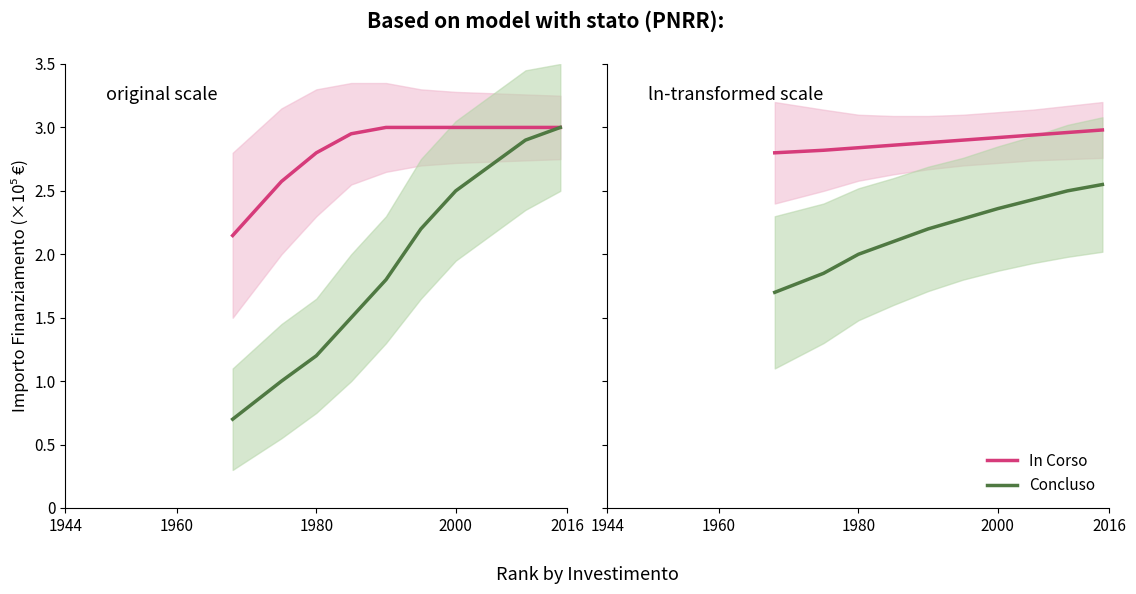

Does the chart display data point markers on the line(s)?

No